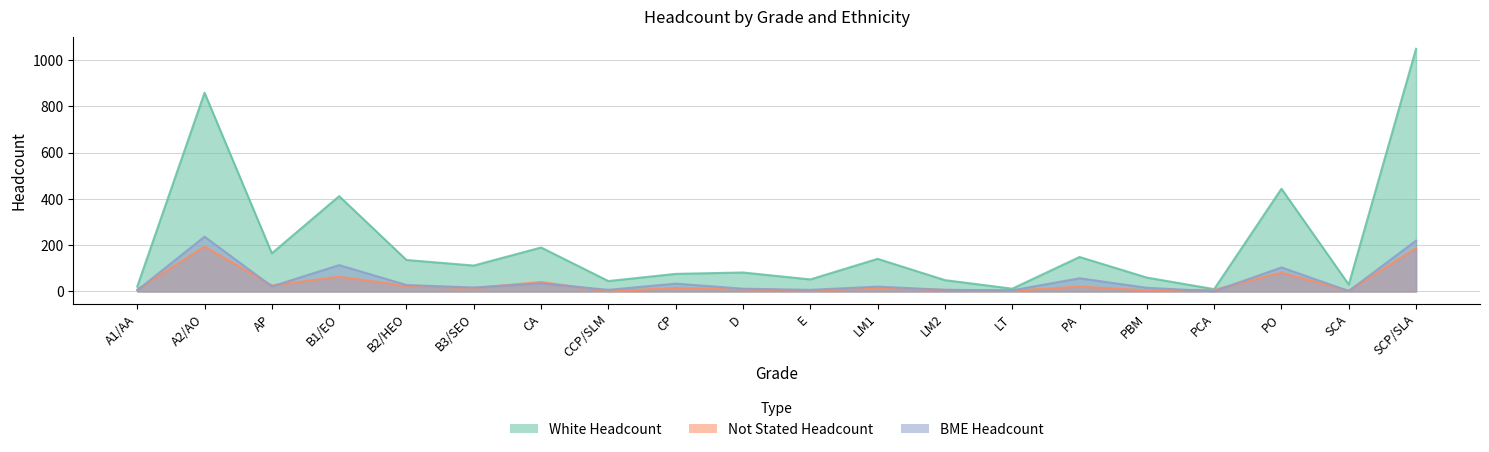

What is the sum of all White Headcount values?

4094